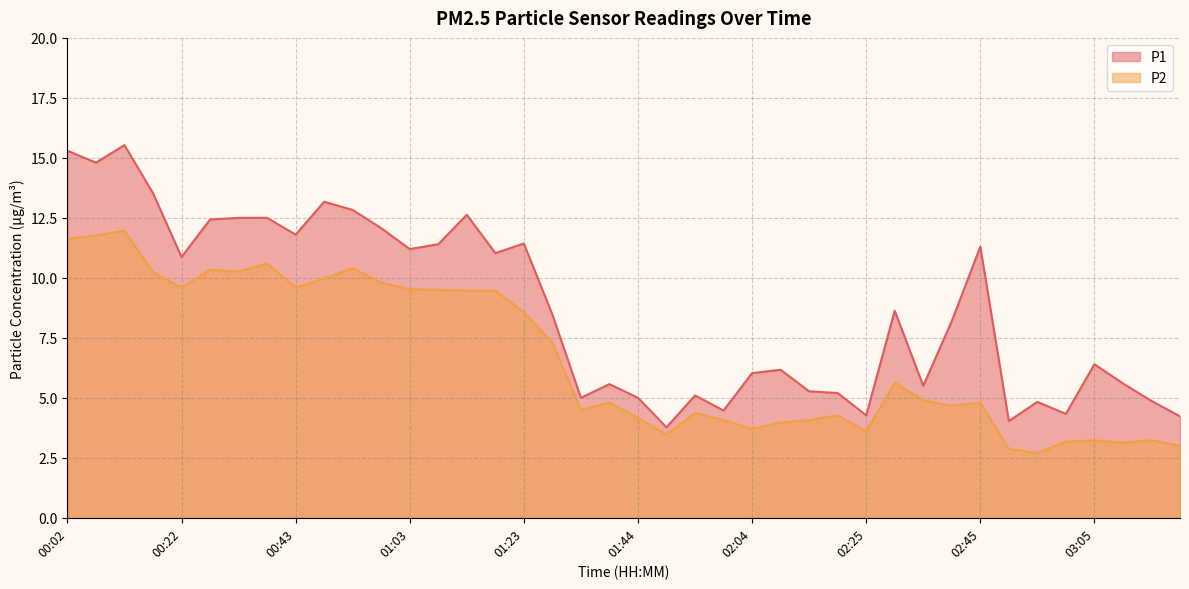

True or false: P2 and P1 cross at least once.

False